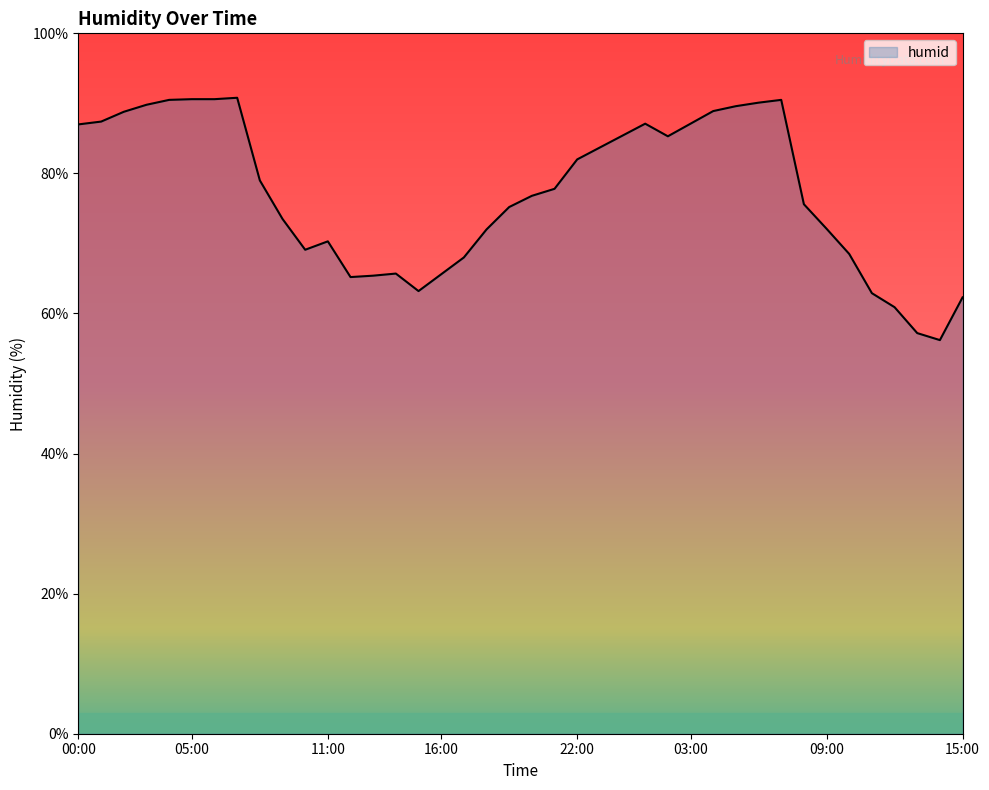

What is the difference between the maximum and minimum values?

34.6